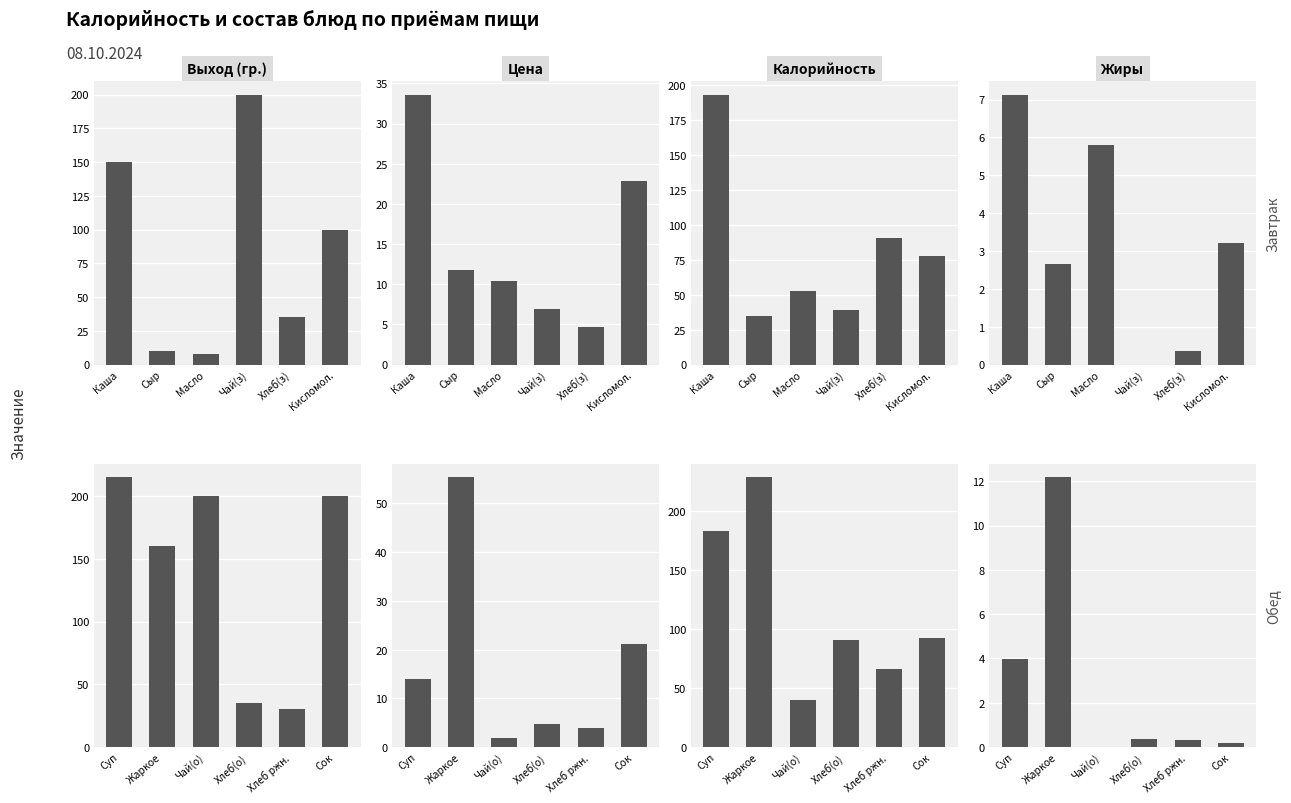

Between Жаркое and Чай(о), which is larger?

Чай(о)